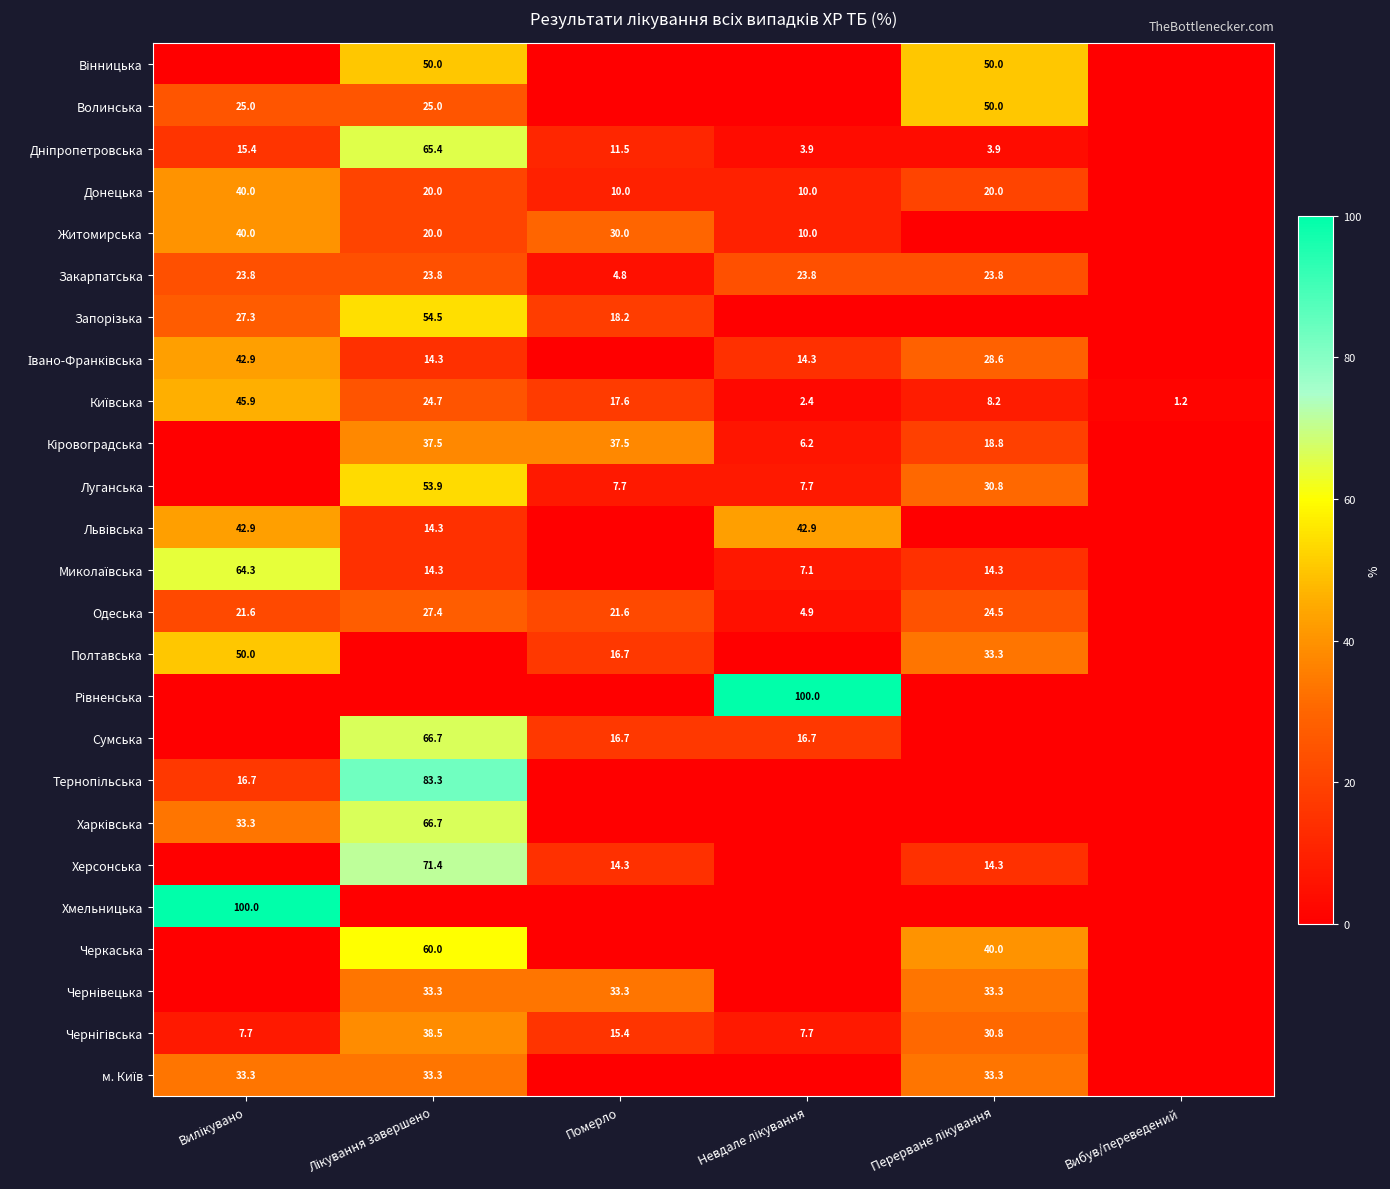

Which series changed the most between Лікування завершено and Померло?

Тернопільська